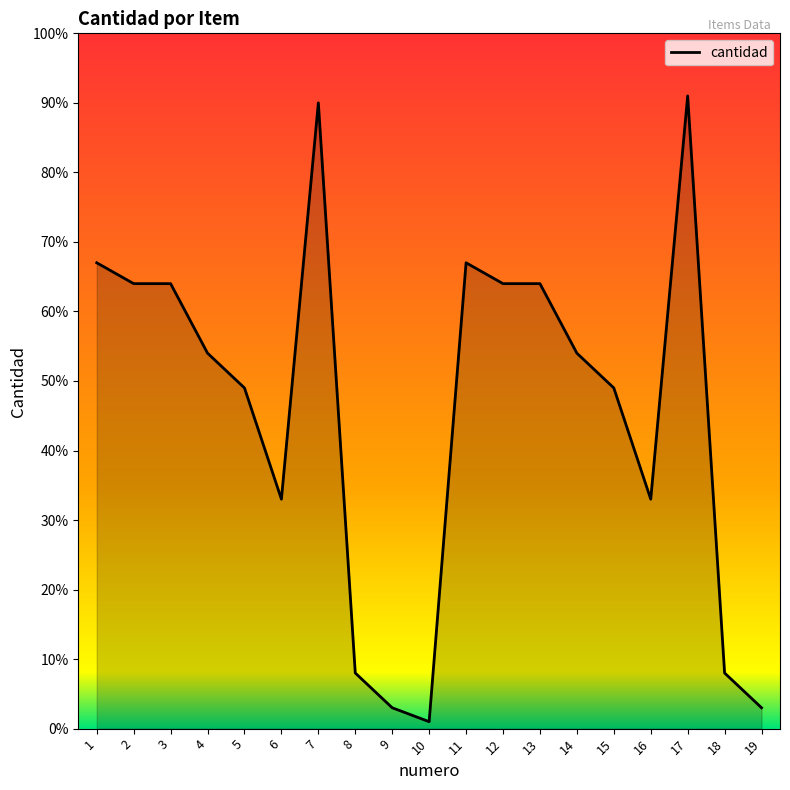

What is the difference between the maximum and second lowest values?

88